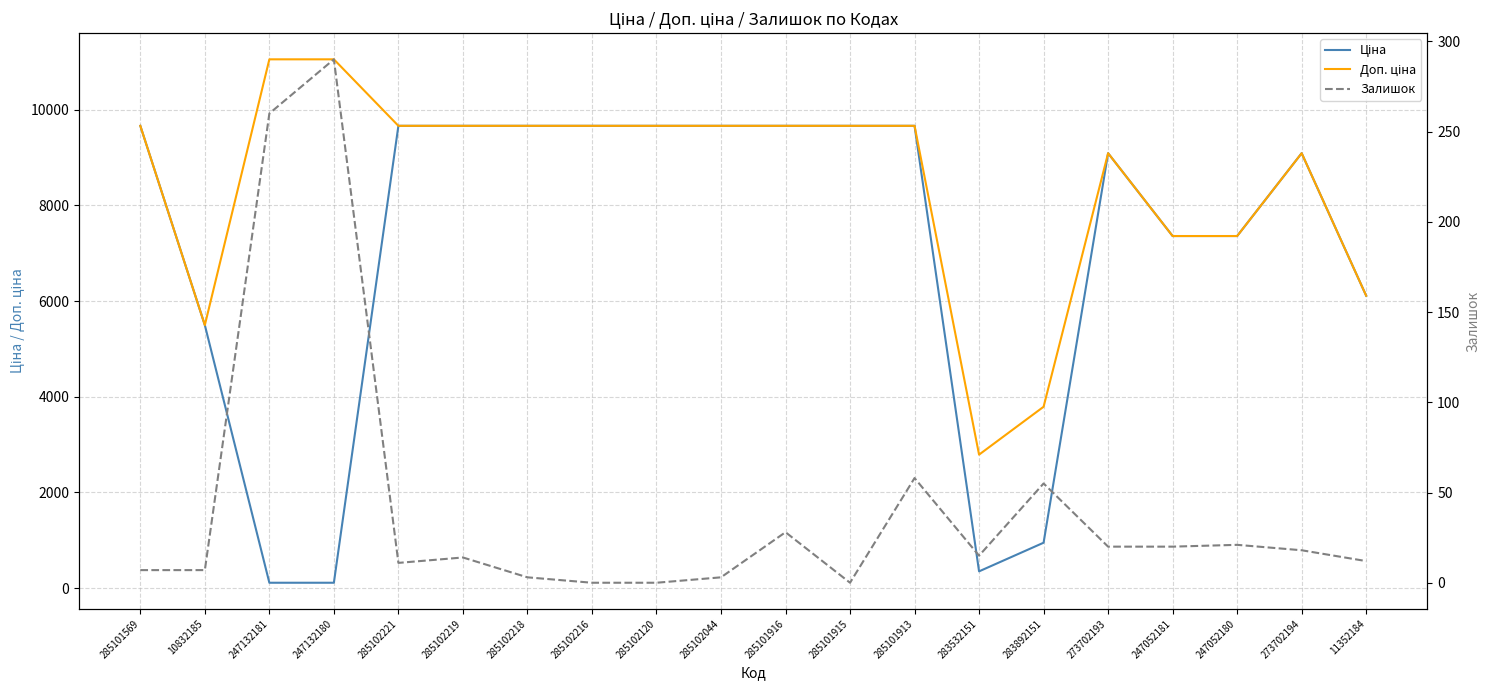

True or false: Доп. ціна and Ціна cross at least once.

False